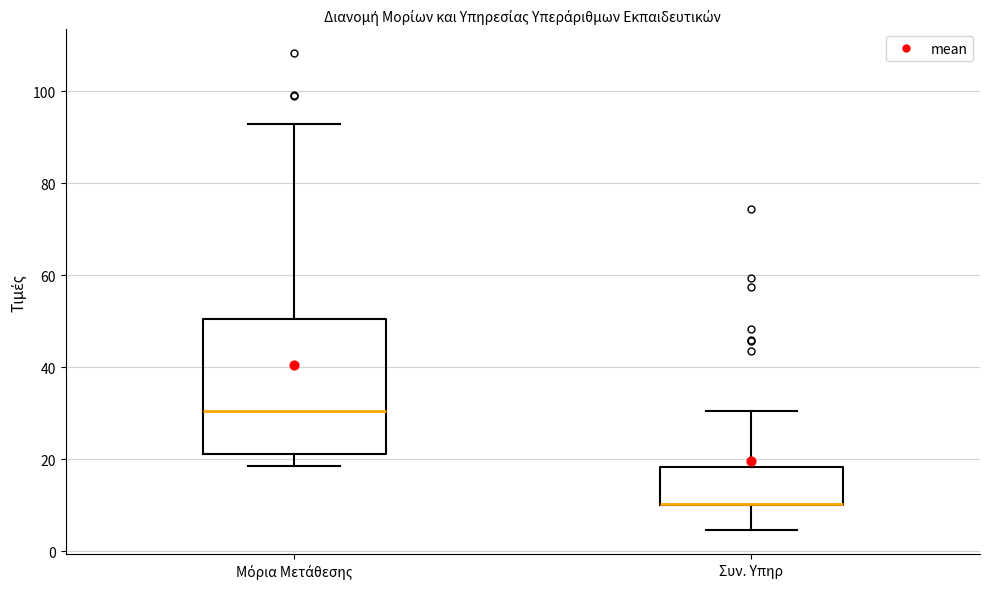

Reading left to right, read every box against the y-axis: the position of its median line, the range the box covers, and the ends of its whiskers. The values are not printed on the chart, so give them approximately, as read against the axis.

Μόρια Μετάθεσης: median 30, box 22 to 50, whiskers 18 to 92
Συν. Υπηρ: median 10 (drawn on the box's lower edge), box 10 to 18, whiskers 4 to 30